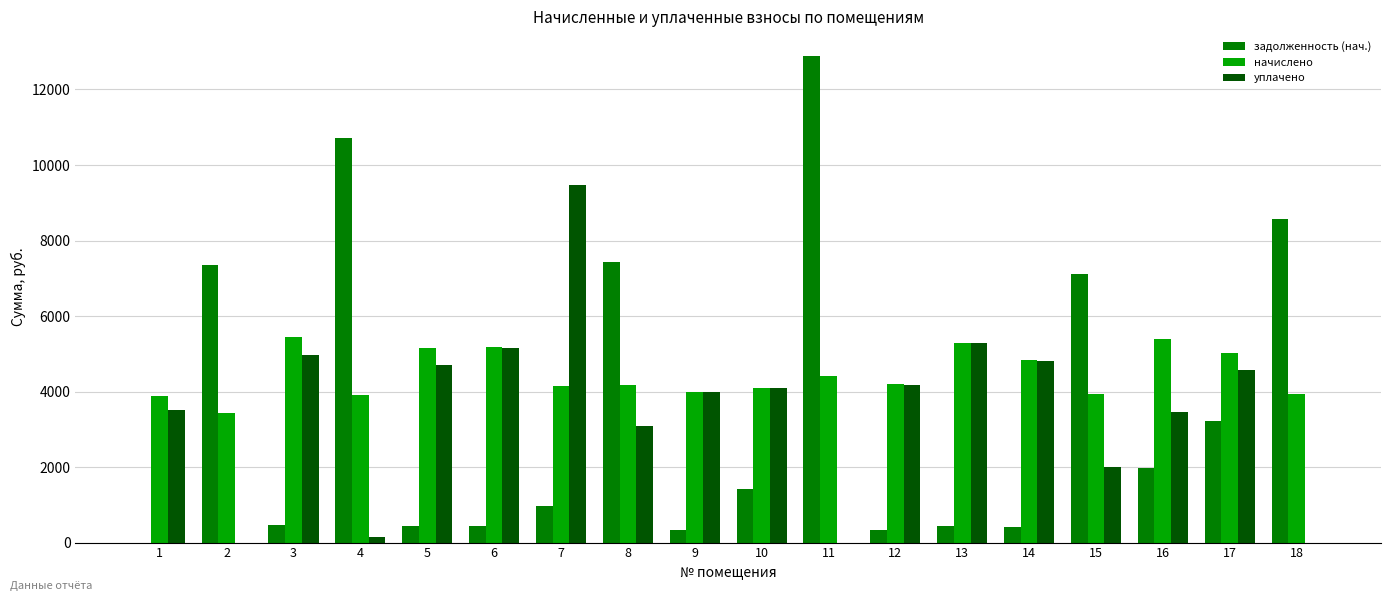

Which series has the largest total across all categories?

начислено